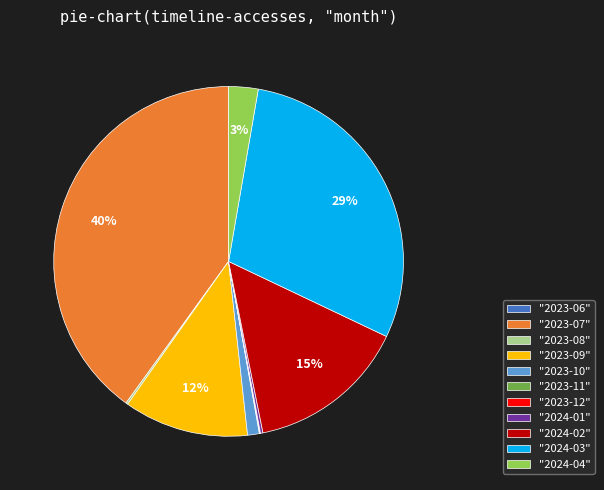

Is it true that "2024-03" is 36% of the pie?

False